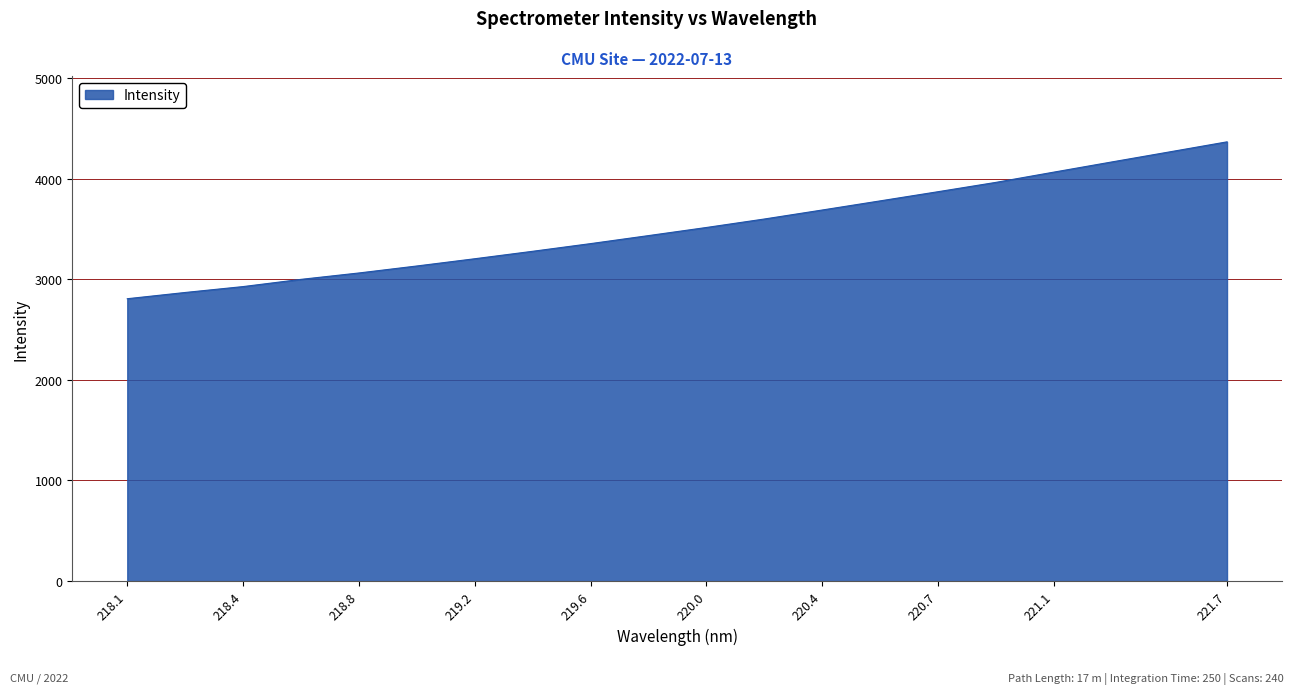

What is the maximum value shown in the chart?

4364.5